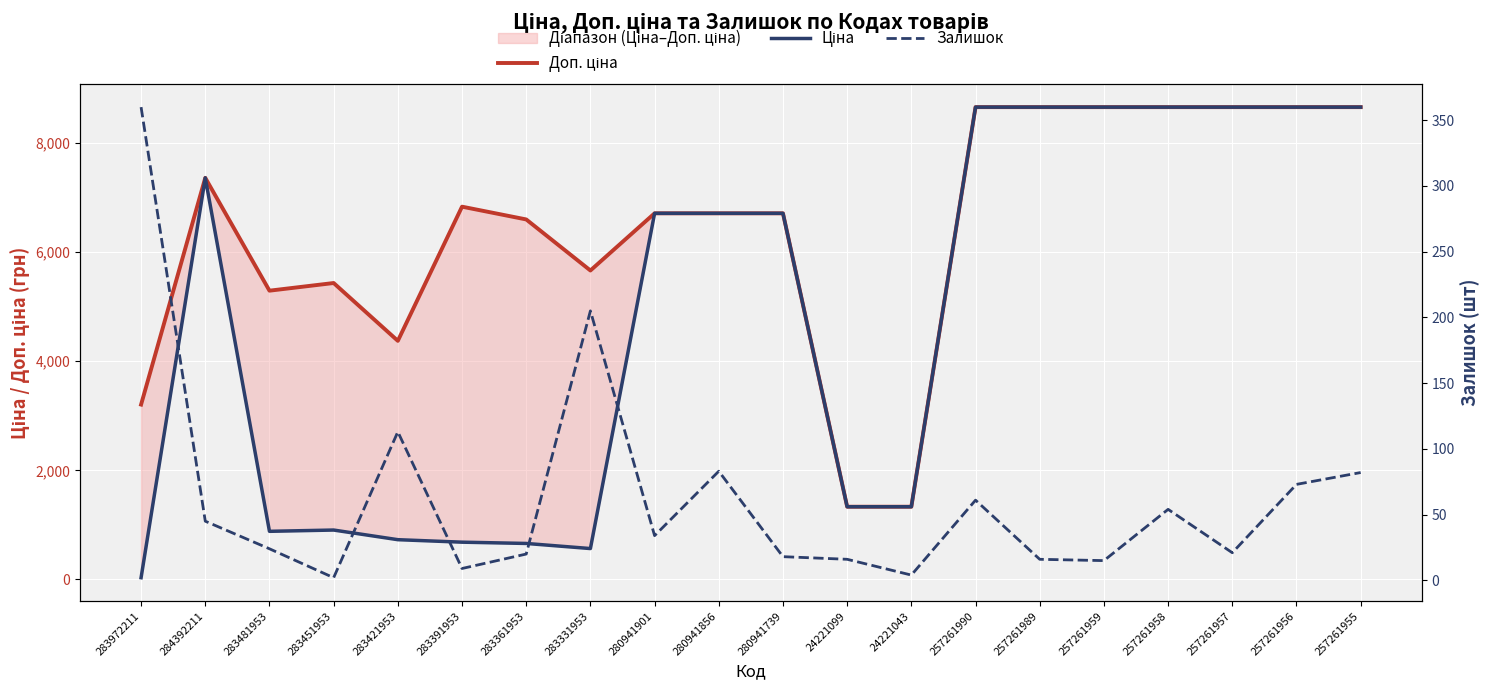

Is it true that Залишок equals 360.0 at 283972211?

True